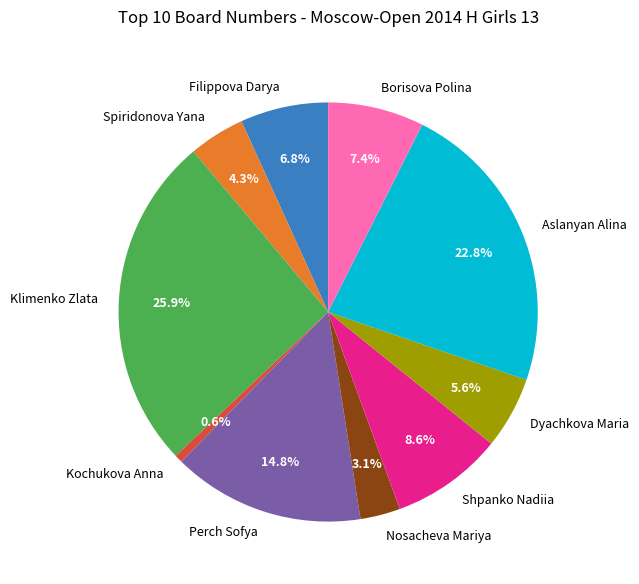

What is the ratio of the value at Spiridonova Yana to the value at Perch Sofya?

0.3